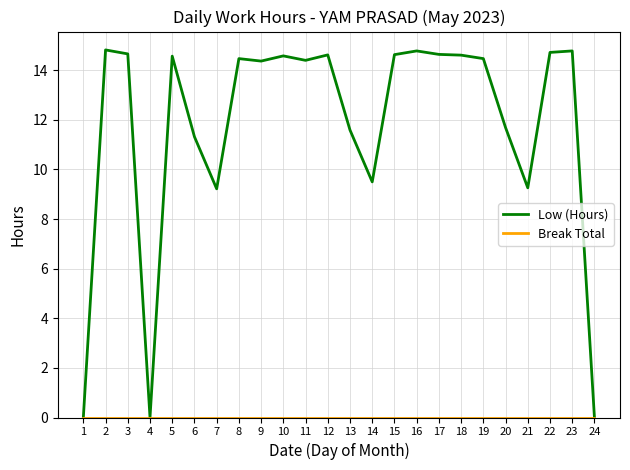

At how many categories does at least one series exceed 3?

21